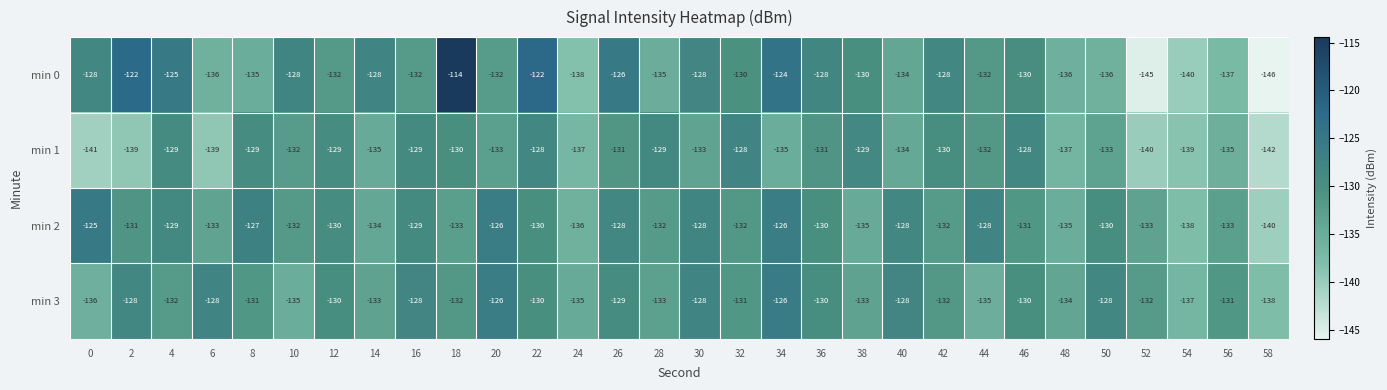

At which category is the sum across all series the highest?

18